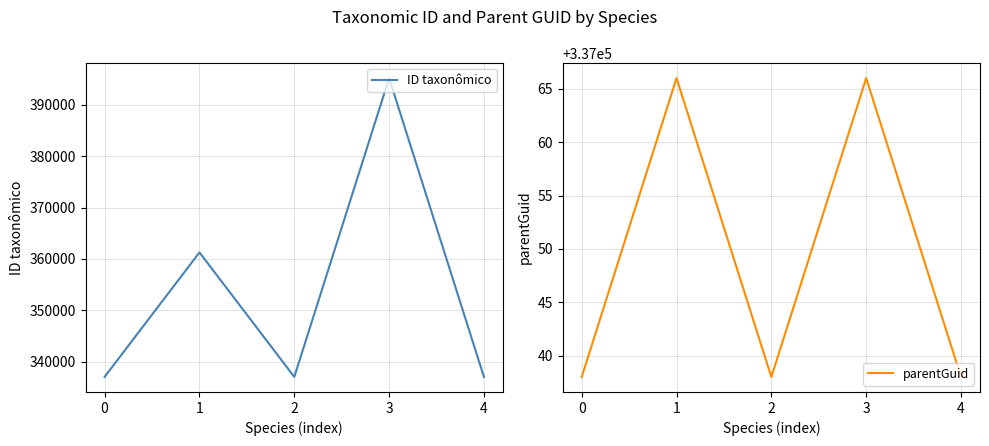

True or false: ID taxonômico has more than 0 points higher than both neighbors.

True